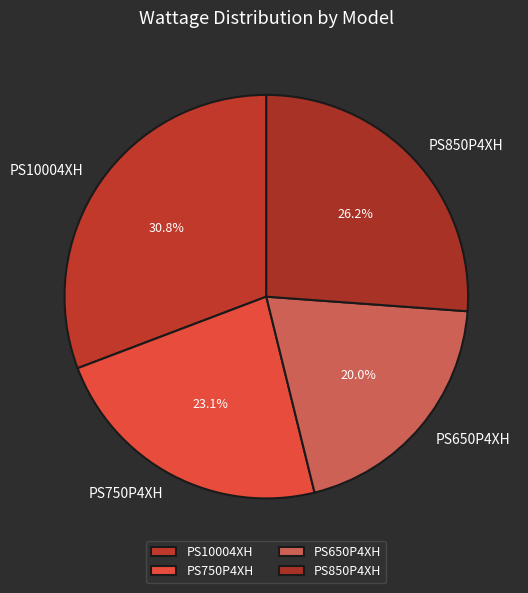

Approximately how many times larger is the value at PS750P4XH compared to PS850P4XH?

0.9